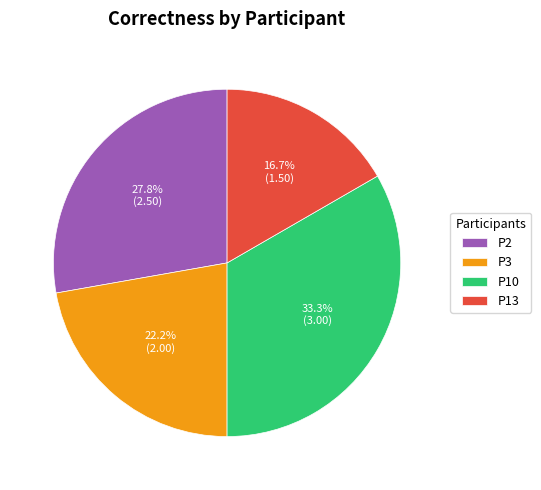

What is the ratio of the value at P3 to the value at P10?

0.7